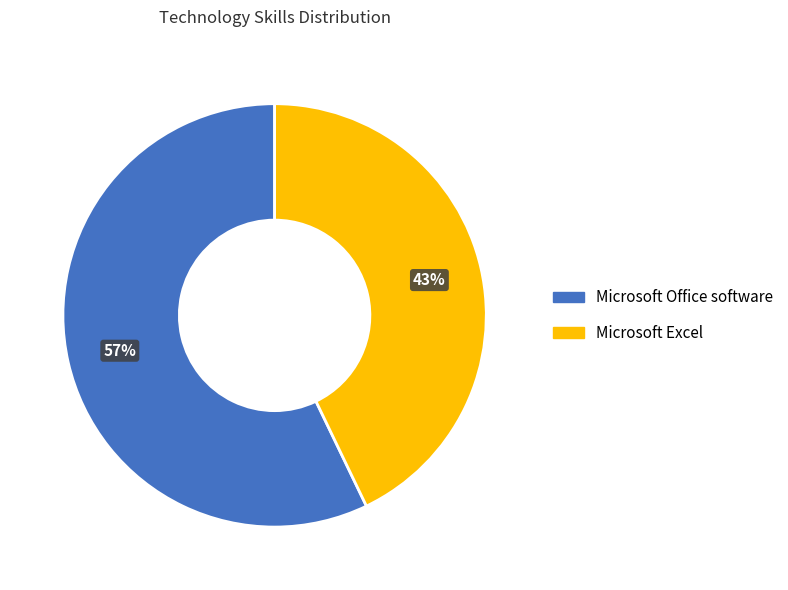

To the nearest percent, what percentage of the pie is Microsoft Office software?

57%